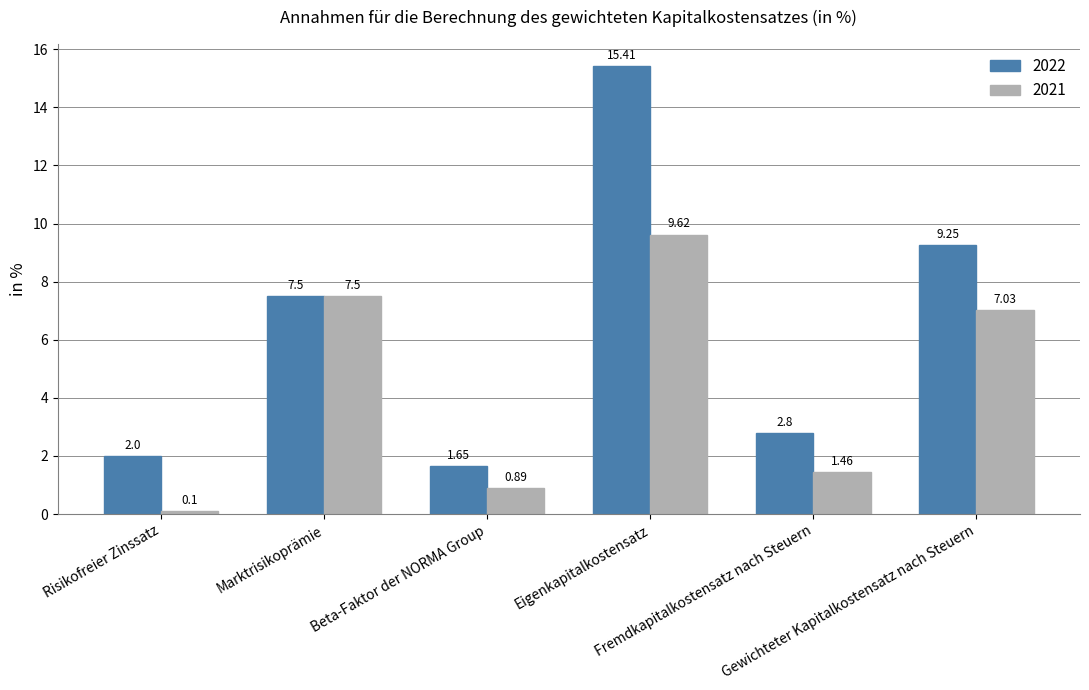

What is the label of the 6th bar from the right?

Risikofreier Zinssatz